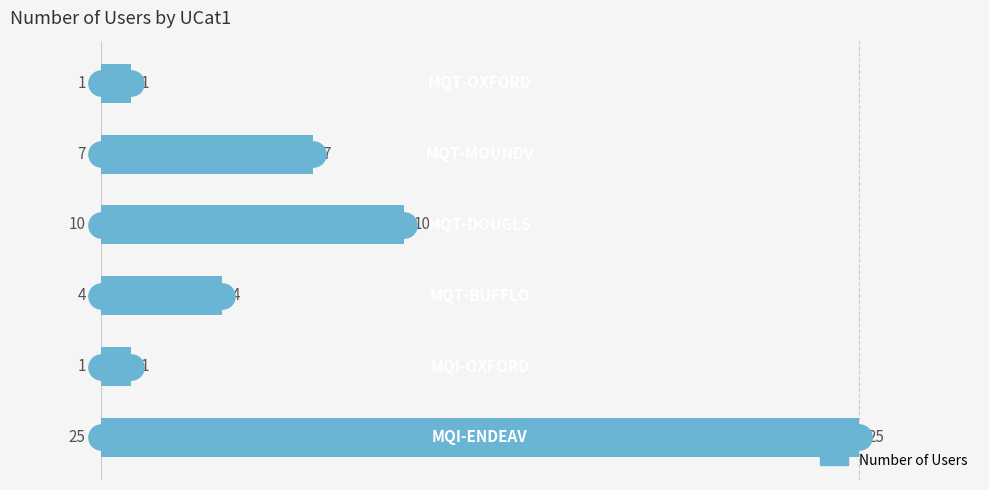

What is the maximum value shown in the chart?

25